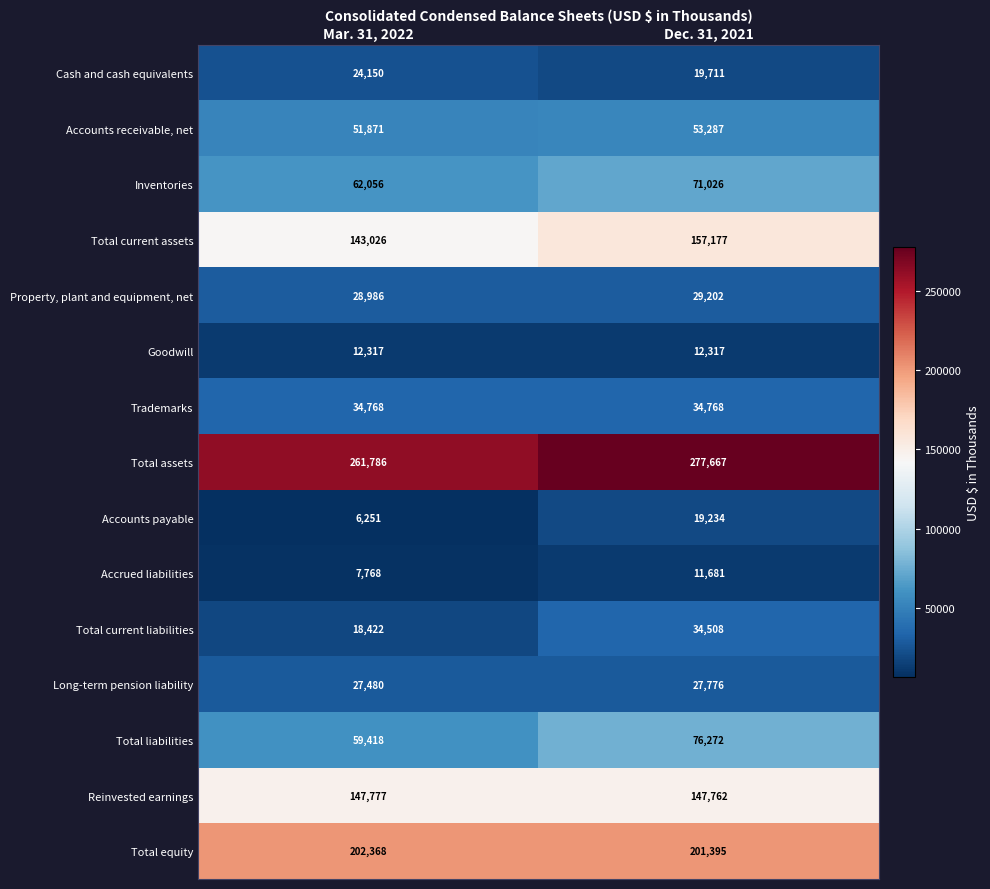

At Mar. 31, 2022, list the series in order from smallest to largest.

Accounts payable, Accrued liabilities, Goodwill, Total current liabilities, Cash and cash equivalents, Long-term pension liability, Property, plant and equipment, net, Trademarks, Accounts receivable, net, Total liabilities, Inventories, Total current assets, Reinvested earnings, Total equity, Total assets